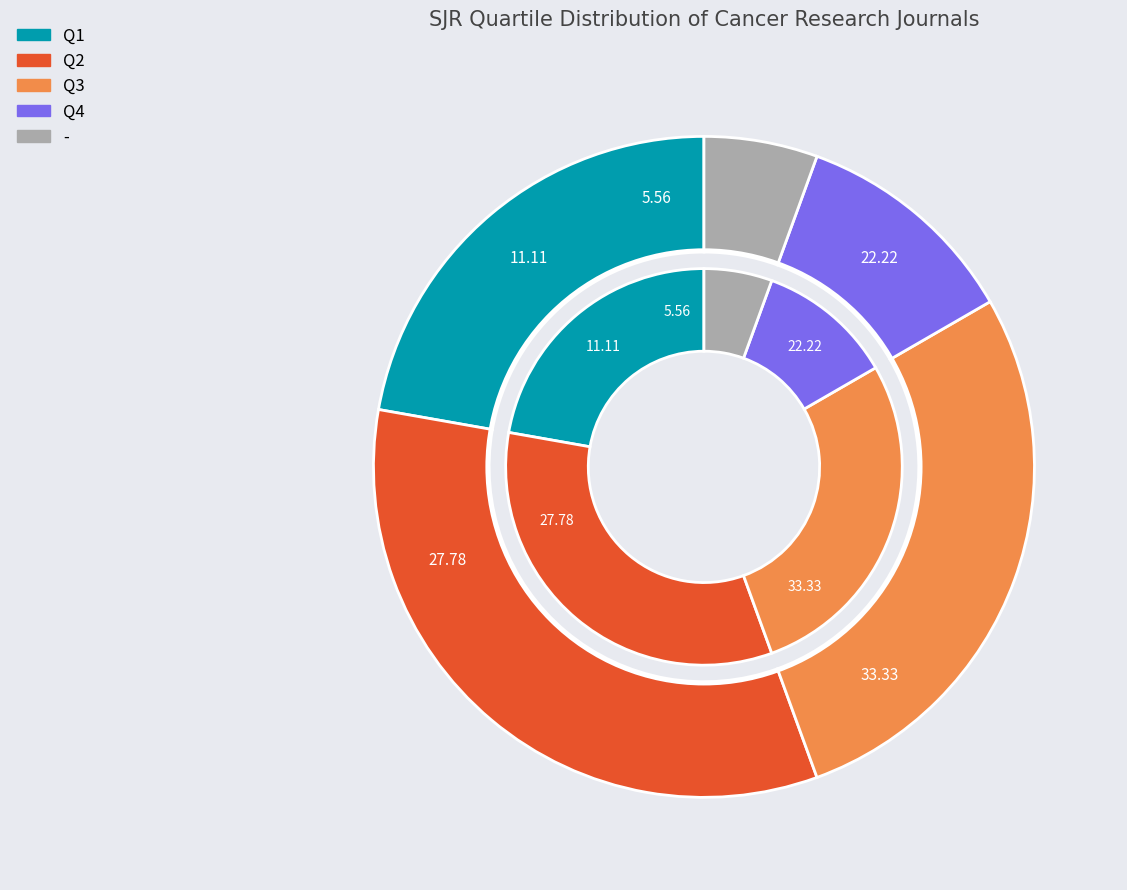

To the nearest percent, what is the difference between the largest and smallest slice percentages?

28%